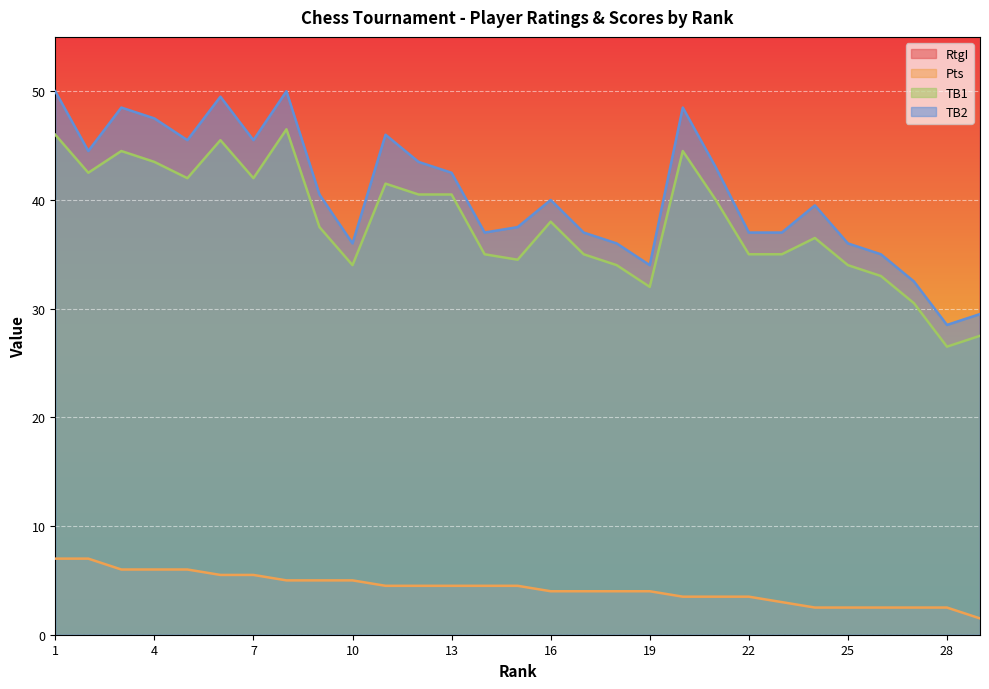

Which series has the largest total across all categories?

RtgI